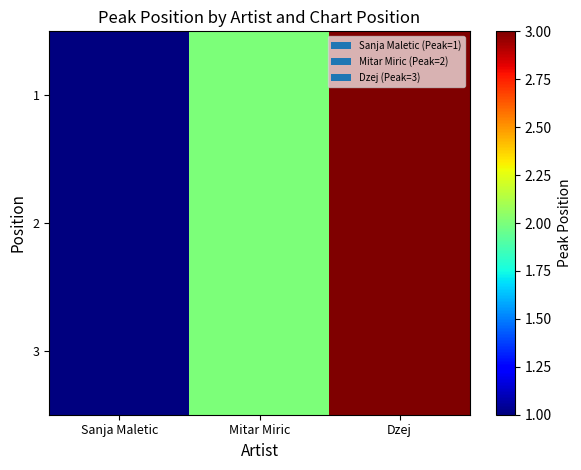

Reading right to left, list all the values displayed in this chart.

1: Dzej=3	Mitar Miric=2	Sanja Maletic=1
2: Dzej=3	Mitar Miric=2	Sanja Maletic=1
3: Dzej=3	Mitar Miric=2	Sanja Maletic=1